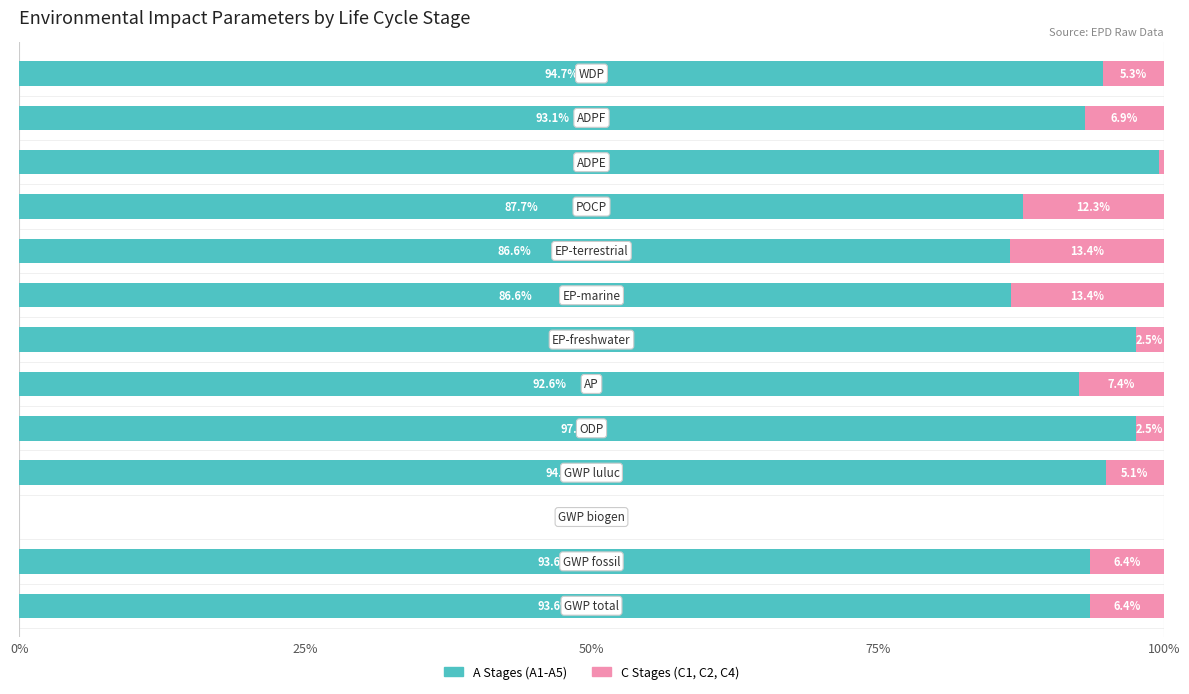

How many series are shown in this chart?

2